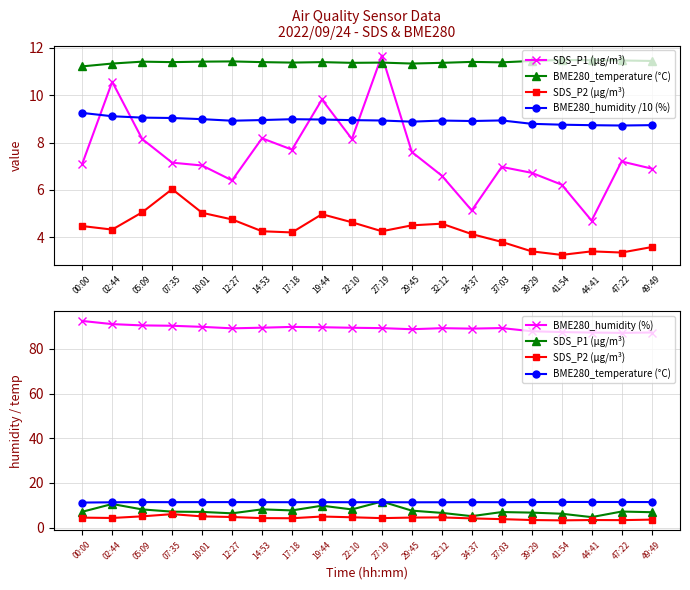

In BME280_humidity (%), how many points are lower than both neighbors (excluding endpoints)?

4